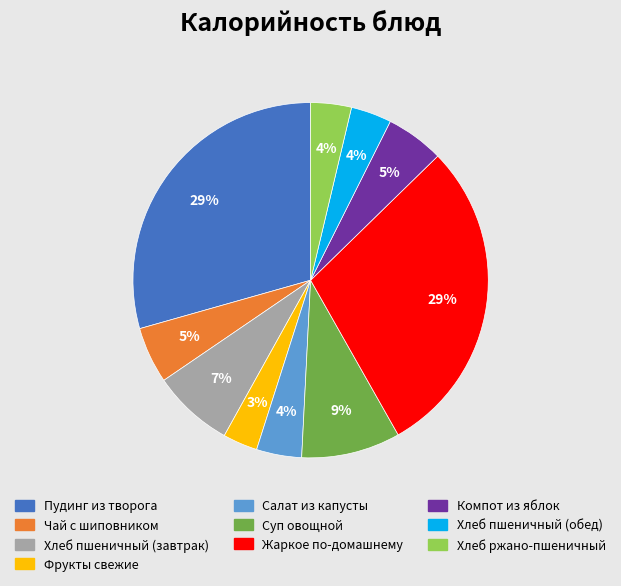

Count the number of slices in the pie.

10